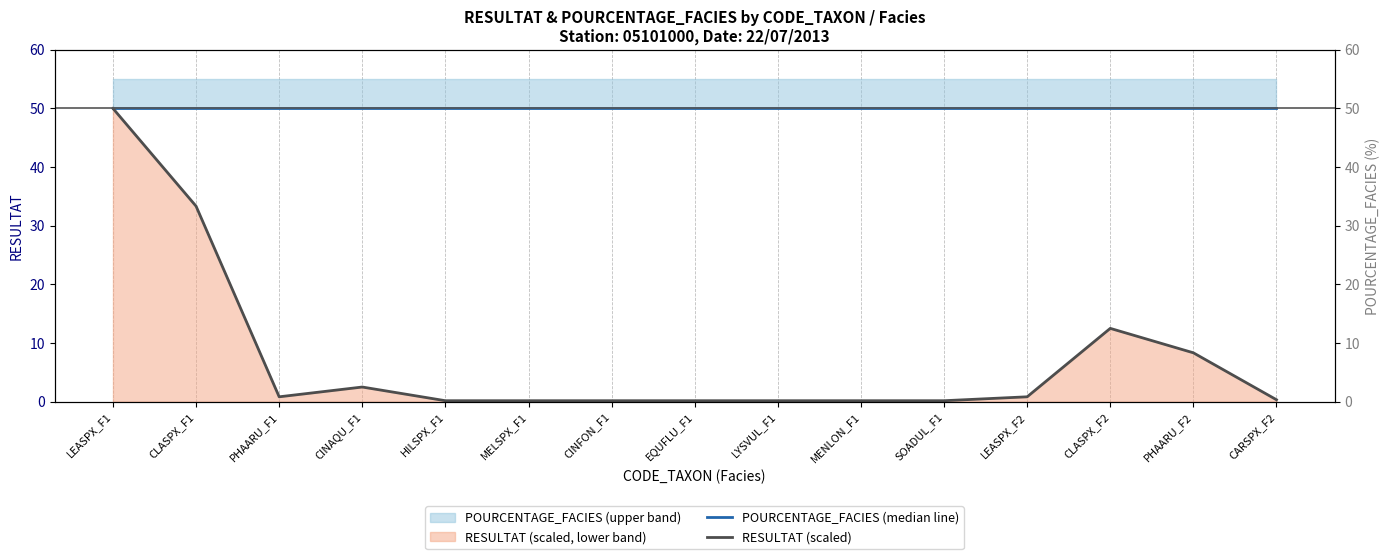

Reading left to right, what are all the values shown in this chart?

POURCENTAGE_FACIES (median line): 50.0	50.0	50.0	50.0	50.0	50.0	50.0	50.0	50.0	50.0	50.0	50.0	50.0	50.0	50.0
RESULTAT (scaled): 50.0	33.3	0.8	2.5	0.2	0.2	0.2	0.2	0.2	0.2	0.2	0.8	12.5	8.3	0.3